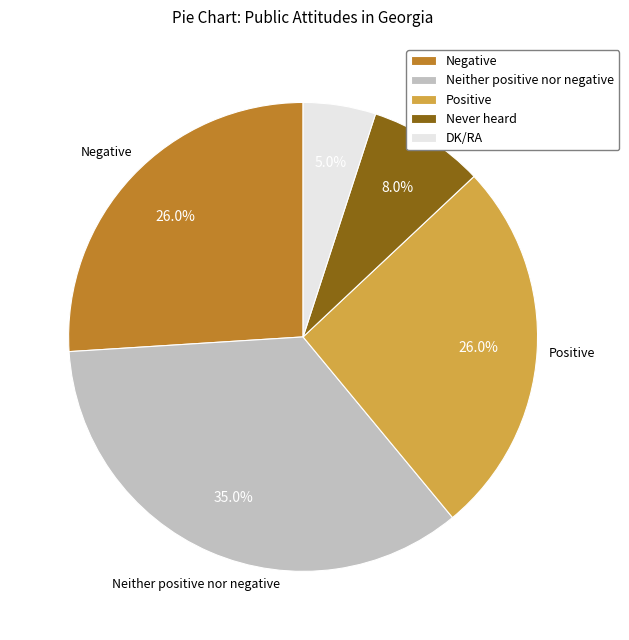

Does Negative account for over 50% of the chart?

No